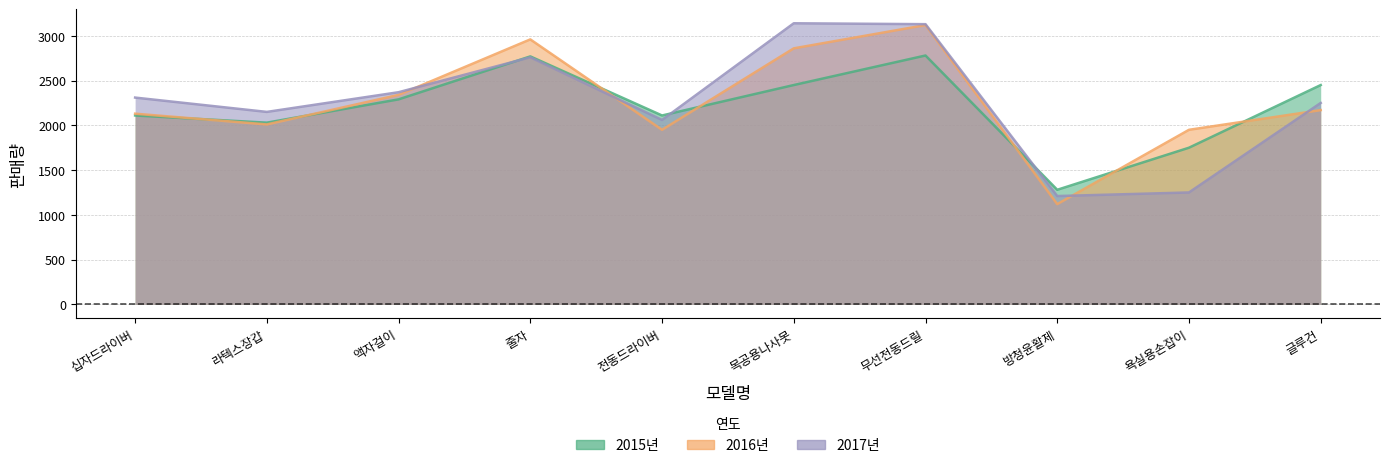

Does the chart display data point markers on the line(s)?

No